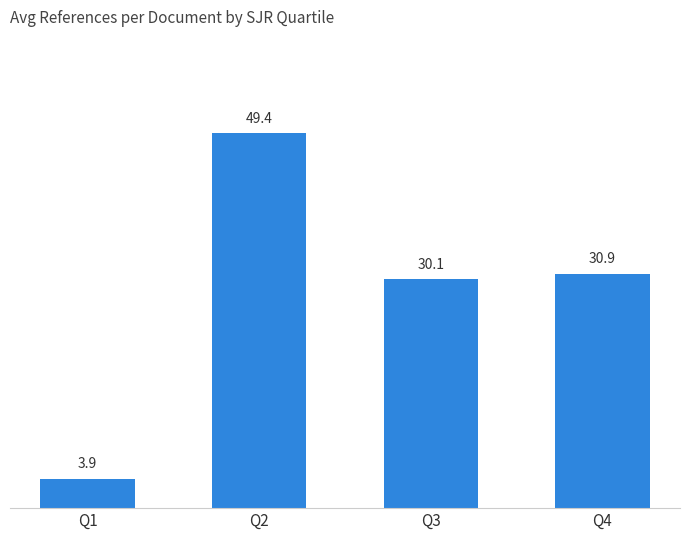

What is the sum of all values?

114.3